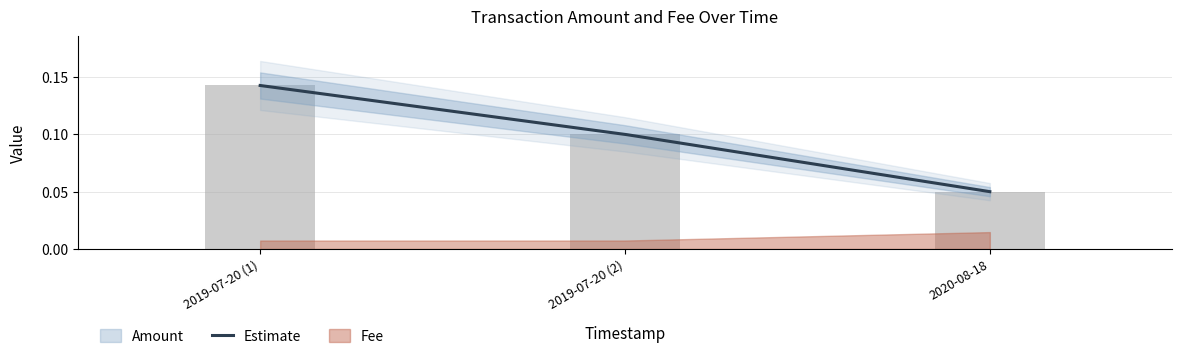

How many bars are there in total?

3